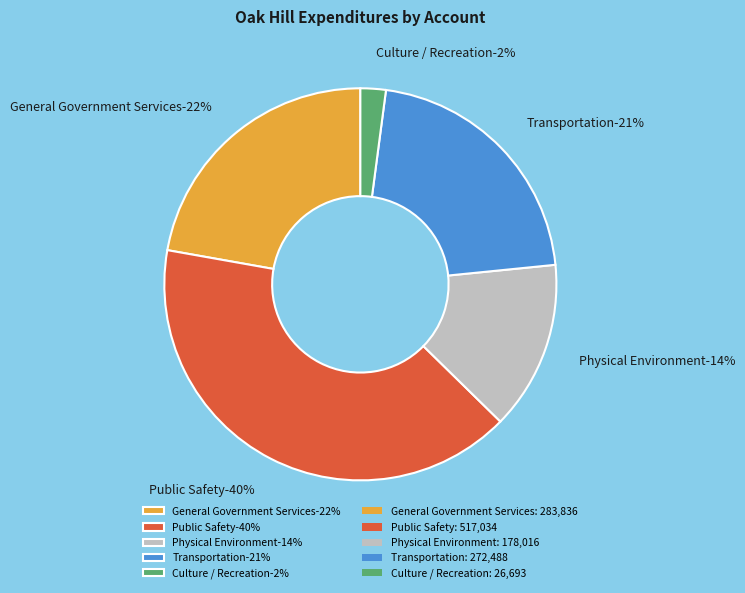

Combined, what portion of the pie is Culture / Recreation and Transportation?

23.4%